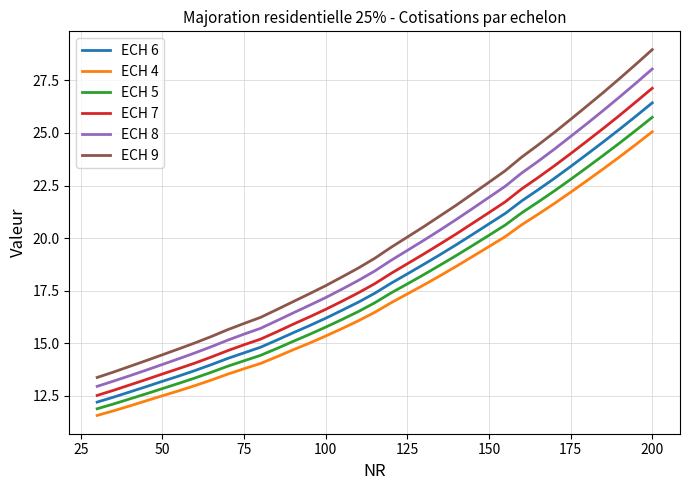

List the series in order of their overall mean, lowest first.

ECH 4, ECH 5, ECH 6, ECH 7, ECH 8, ECH 9